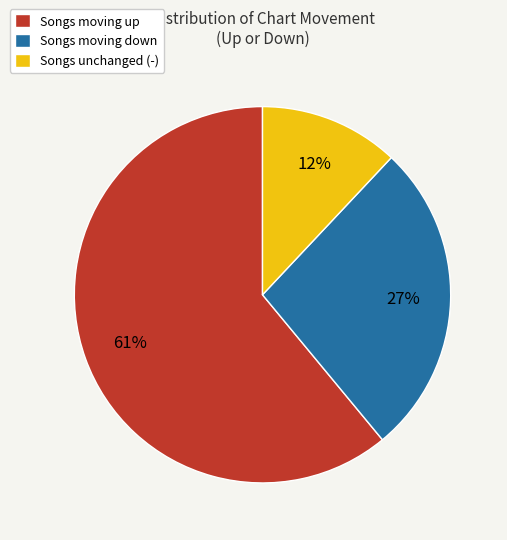

Is there any slice that represents more than half of the pie?

Yes